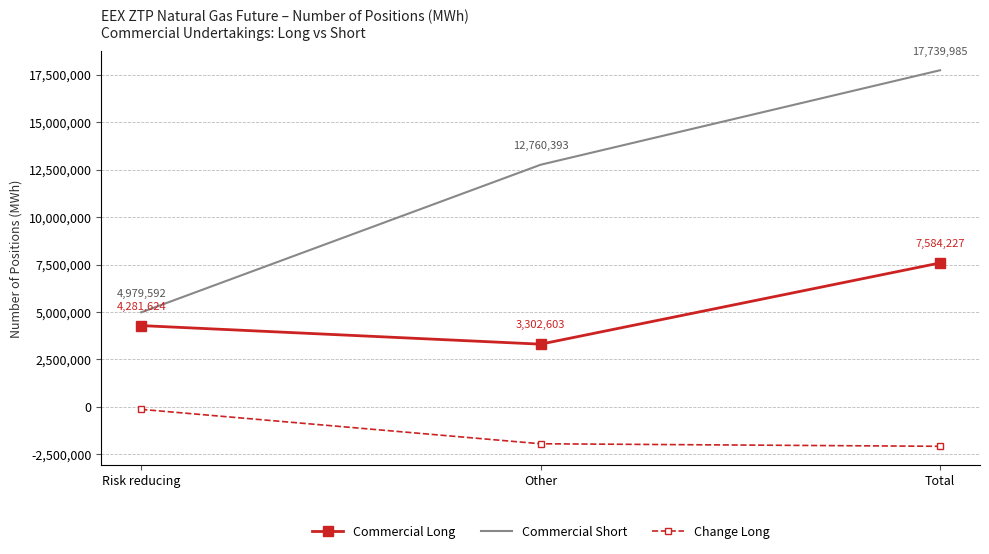

The value of Commercial Long at Total is 7584227.0. True or false?

True